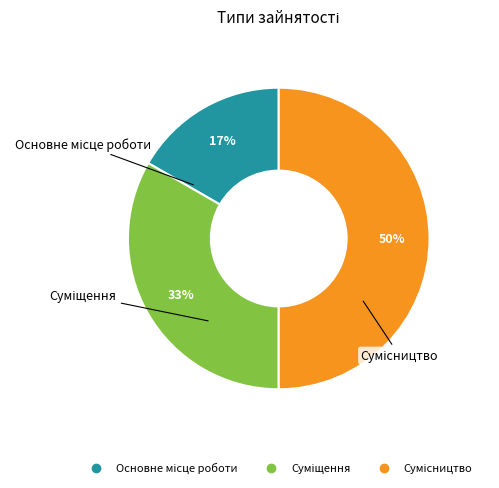

To the nearest percent, what is the difference between the largest and smallest slice percentages?

33%